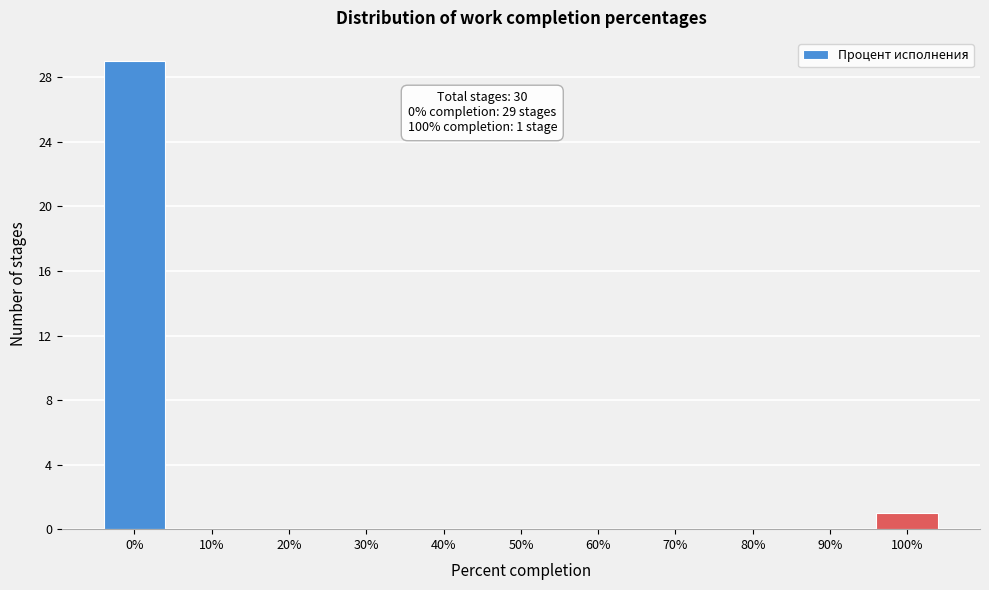

Reading right to left, list all the values displayed in this chart.

100%=1	90%=0	80%=0	70%=0	60%=0	50%=0	40%=0	30%=0	20%=0	10%=0	0%=29